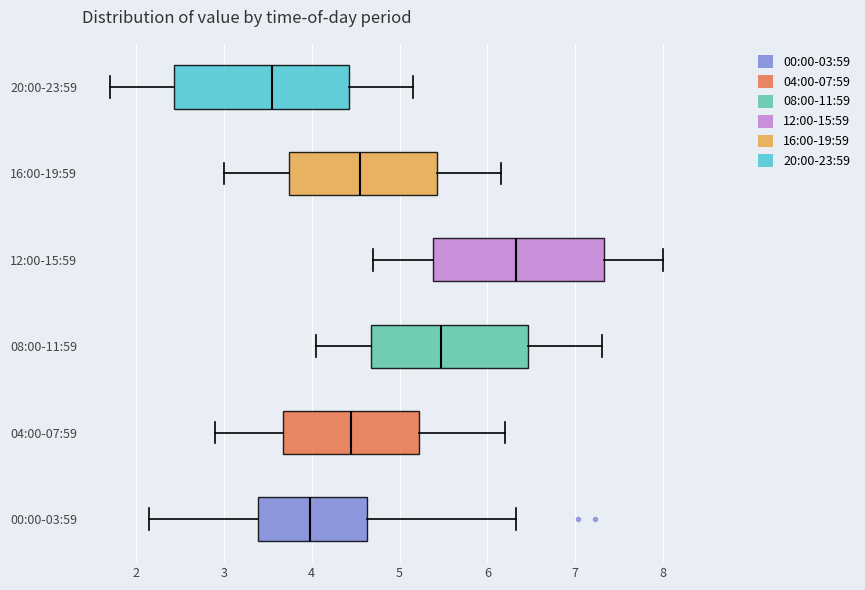

Where does the median line of the box for 20:00-23:59 sit on the x-axis? The values are not printed on the chart, so give them approximately, as read against the axis.

3.6